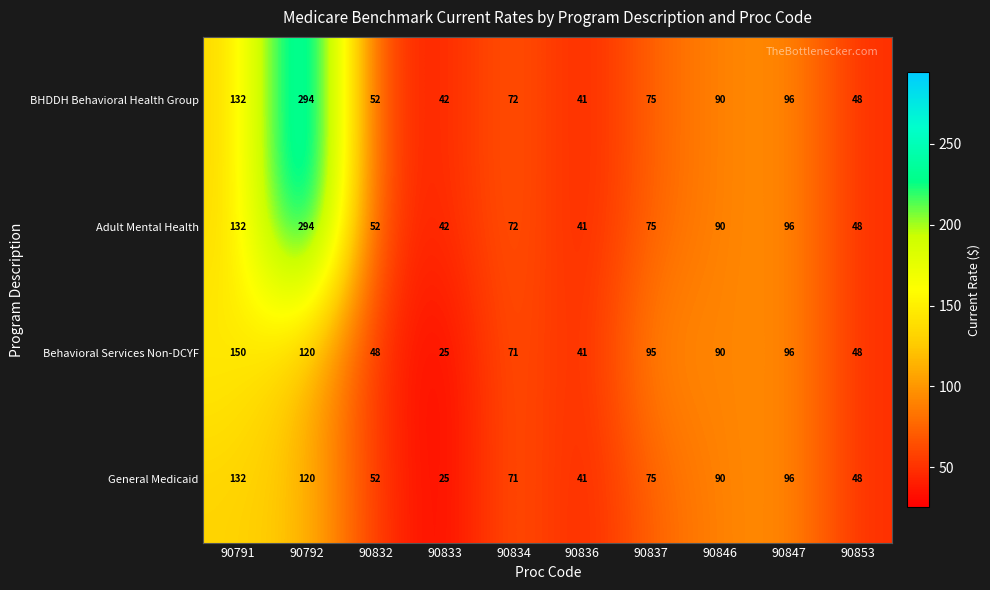

What is the minimum value shown in the chart?

25